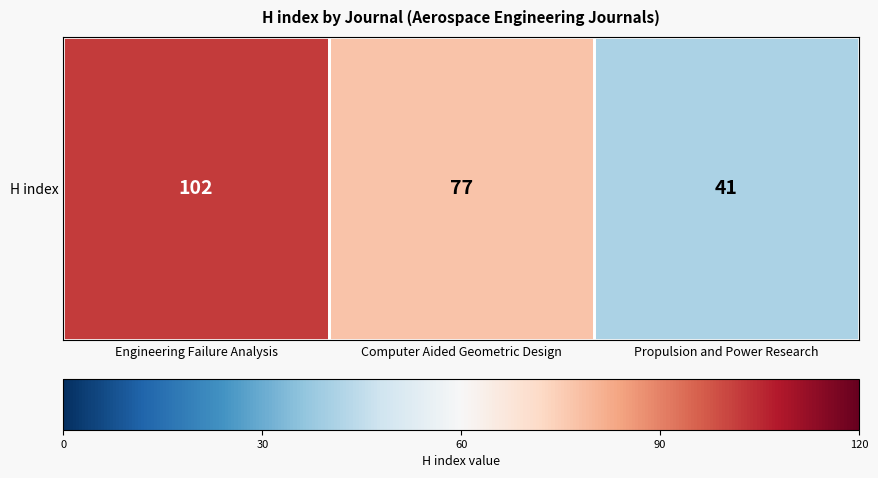

How many data points does each series have?

3